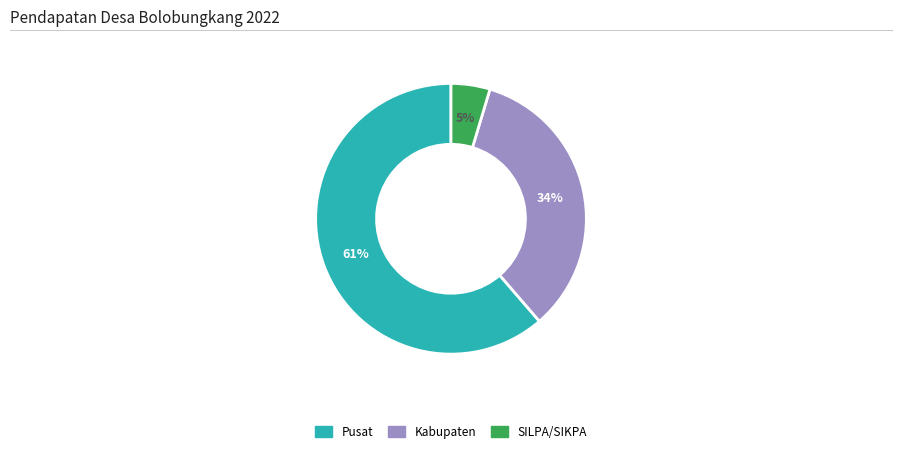

To the nearest percent, what is the average slice percentage?

33%